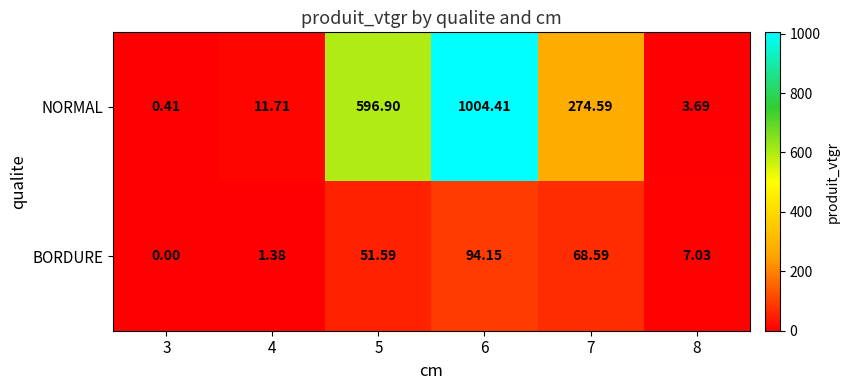

Which series has the largest total across all categories?

NORMAL